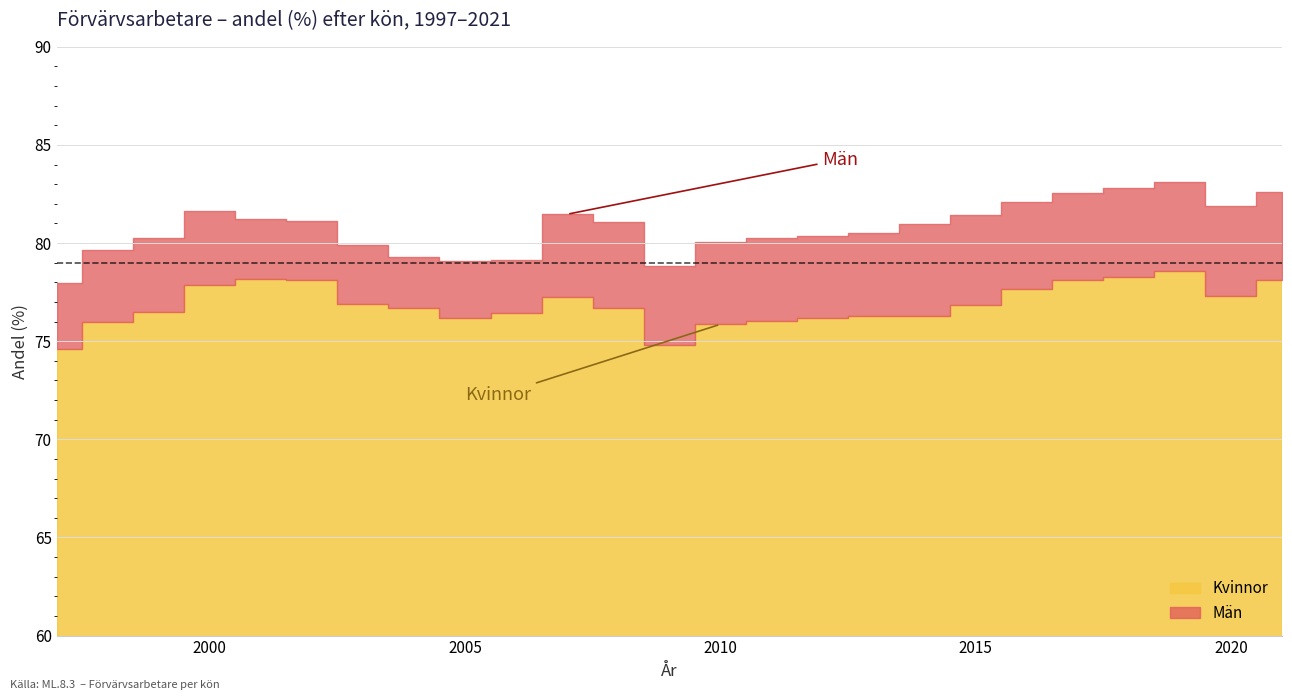

What is the value of the Man point at the 21st from the left?

82.5